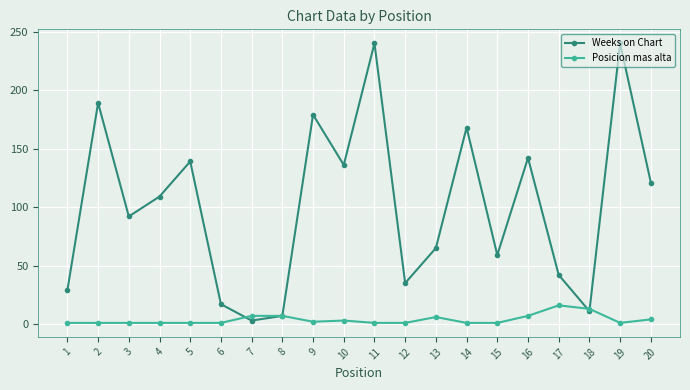

Rank the series by their average value, from highest to lowest.

Weeks on Chart, Posicion mas alta